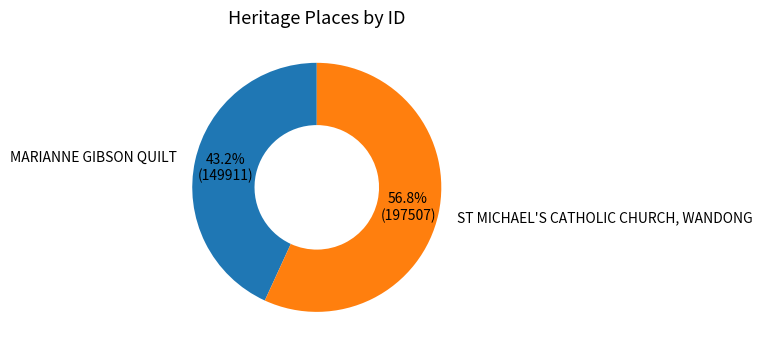

Combined, do MARIANNE GIBSON QUILT and ST MICHAEL'S CATHOLIC CHURCH, WANDONG account for over 50%?

Yes